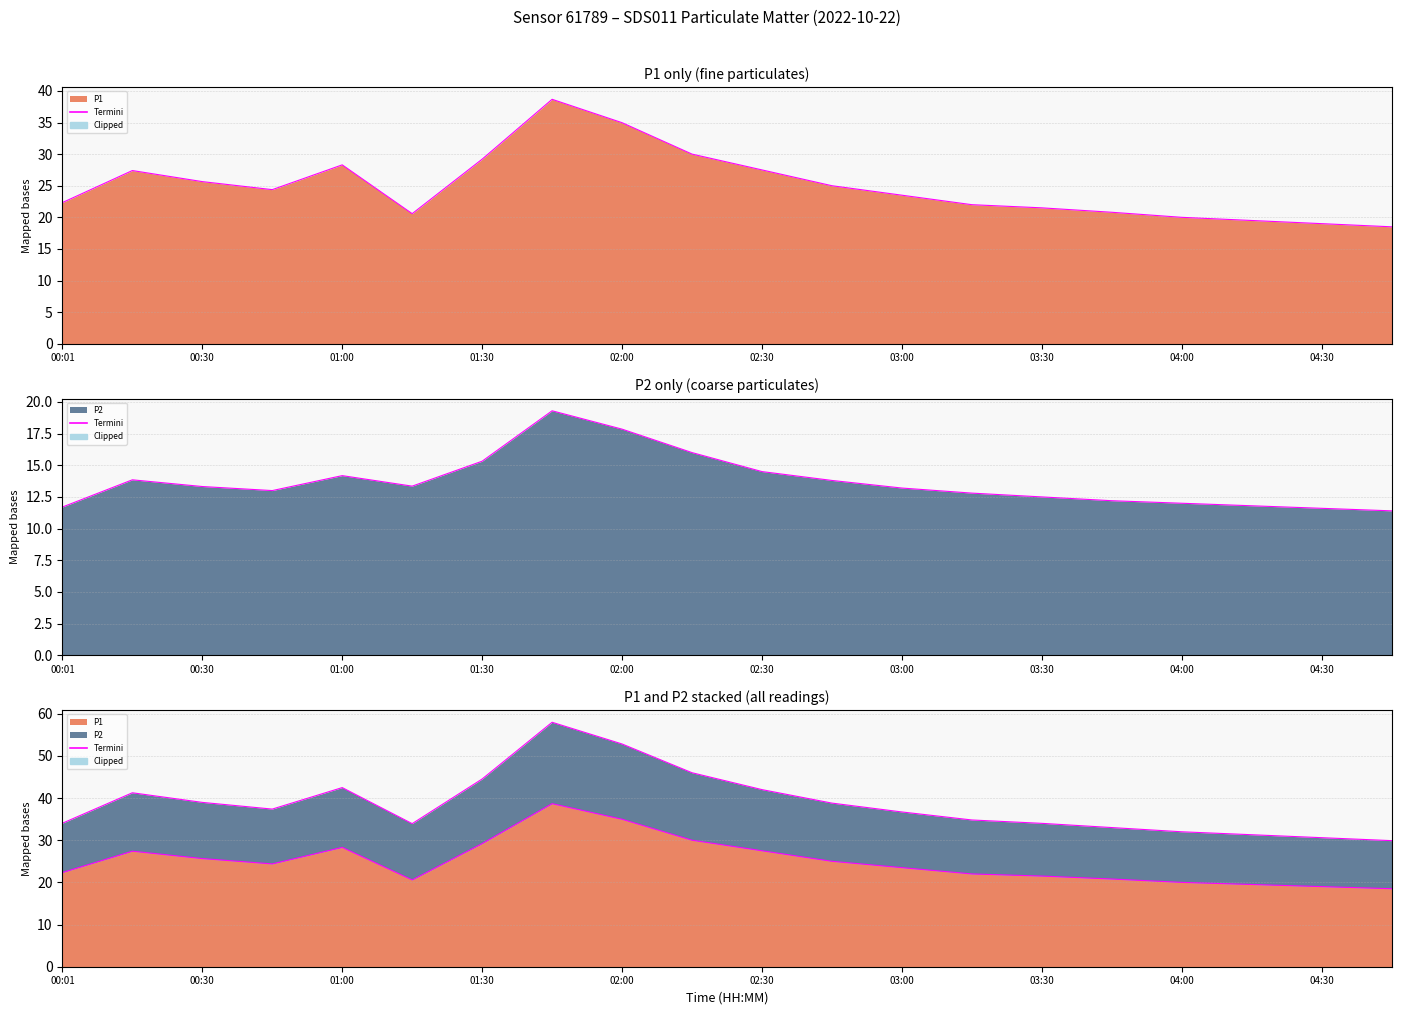

How many categories are shown in the chart?

20